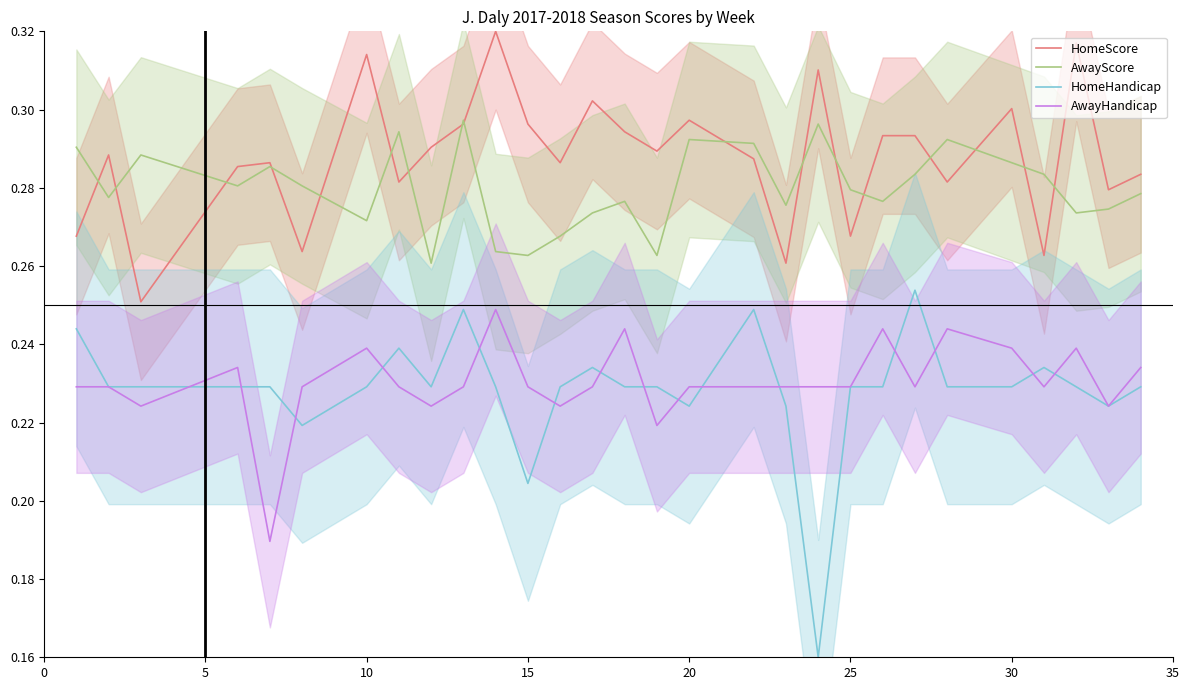

True or false: AwayHandicap and AwayScore intersect in this chart.

False